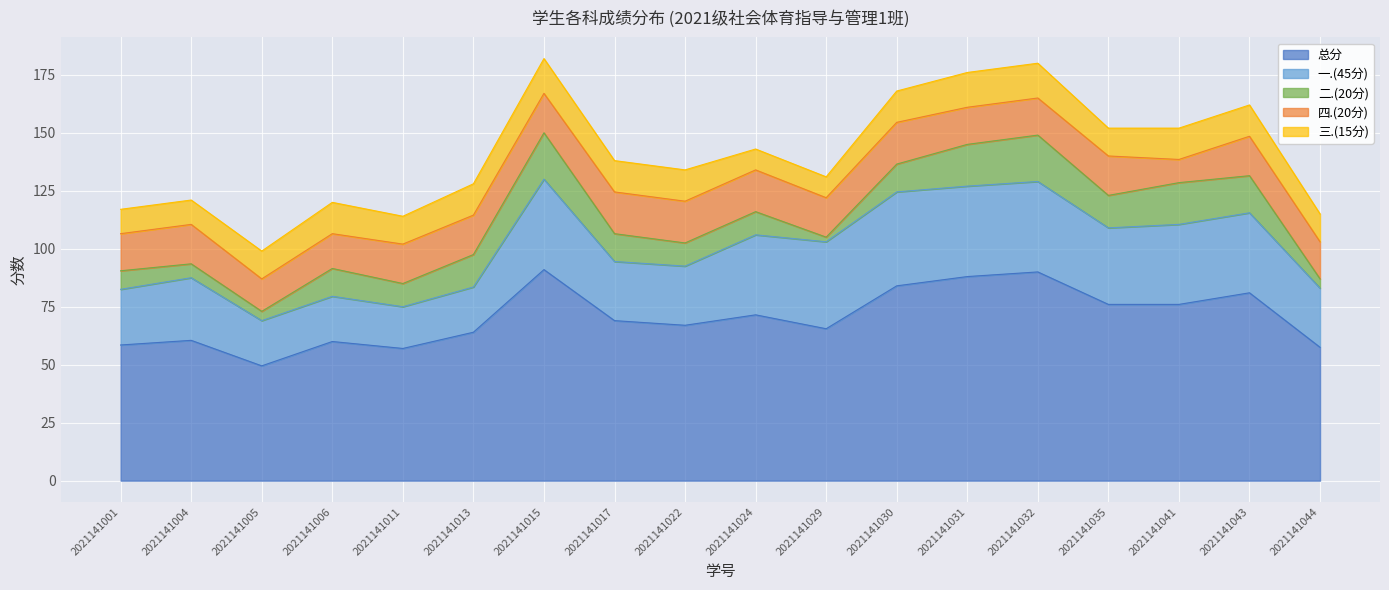

What is the average value of the 三.(15分) series?

12.6